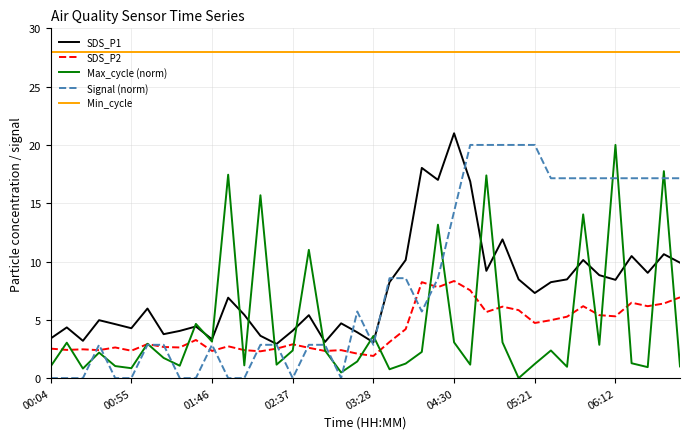

Which series has the largest total across all categories?

Min_cycle